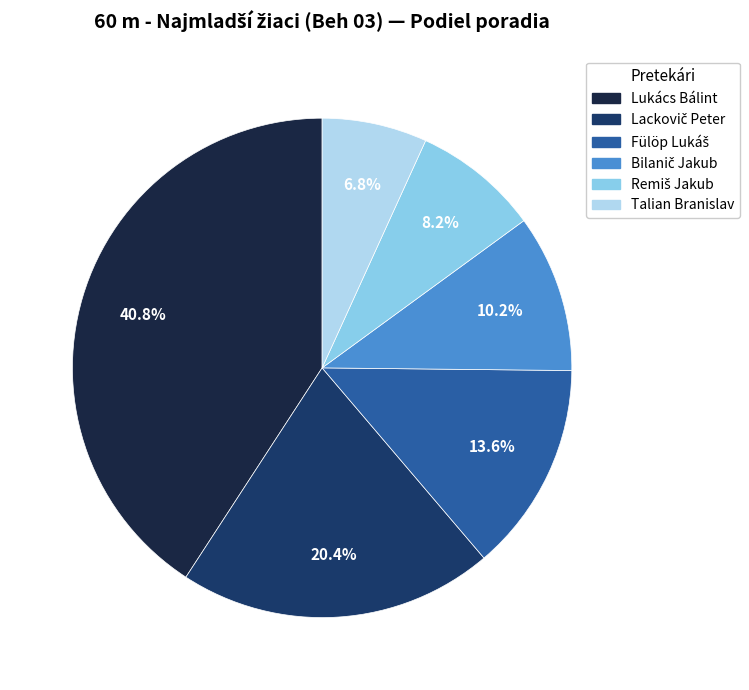

To the nearest percent, what is the average slice percentage?

17%